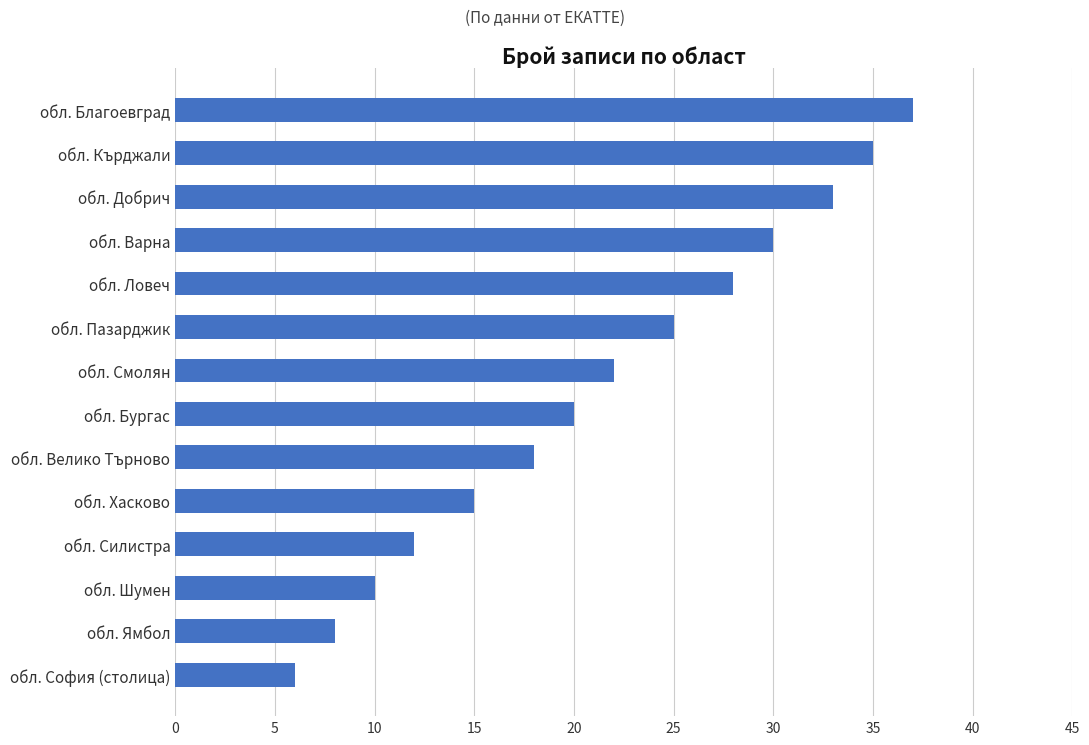

What is the average value?

21